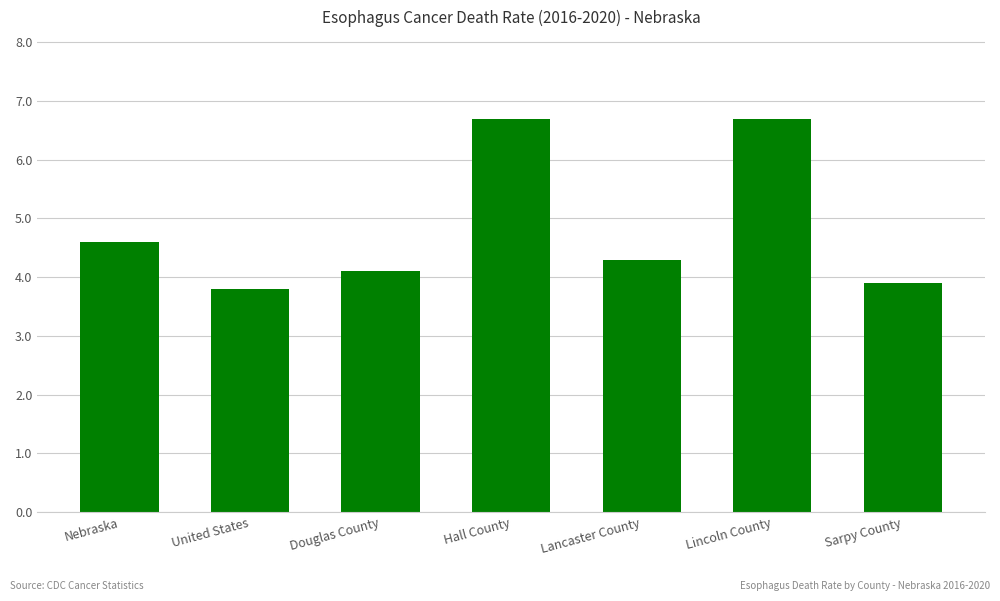

The value at United States is 3.8. True or false?

True